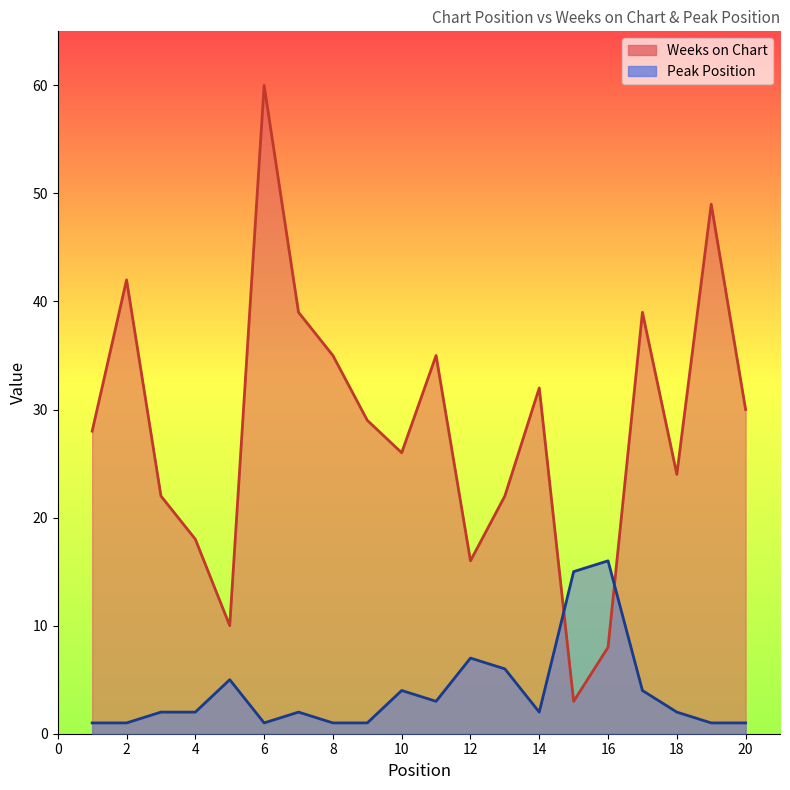

Which series has the widest spread of values?

Weeks on Chart